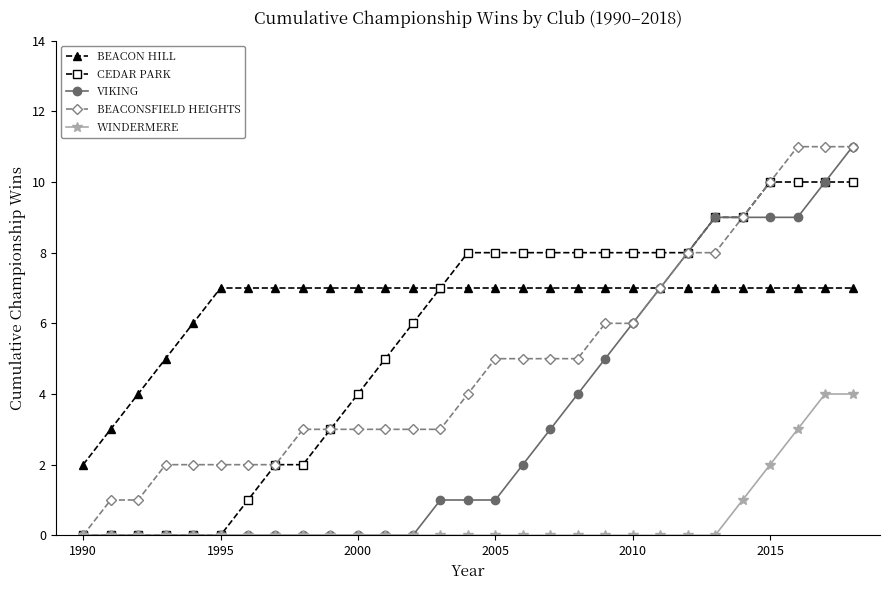

How many lines are shown in the chart?

5